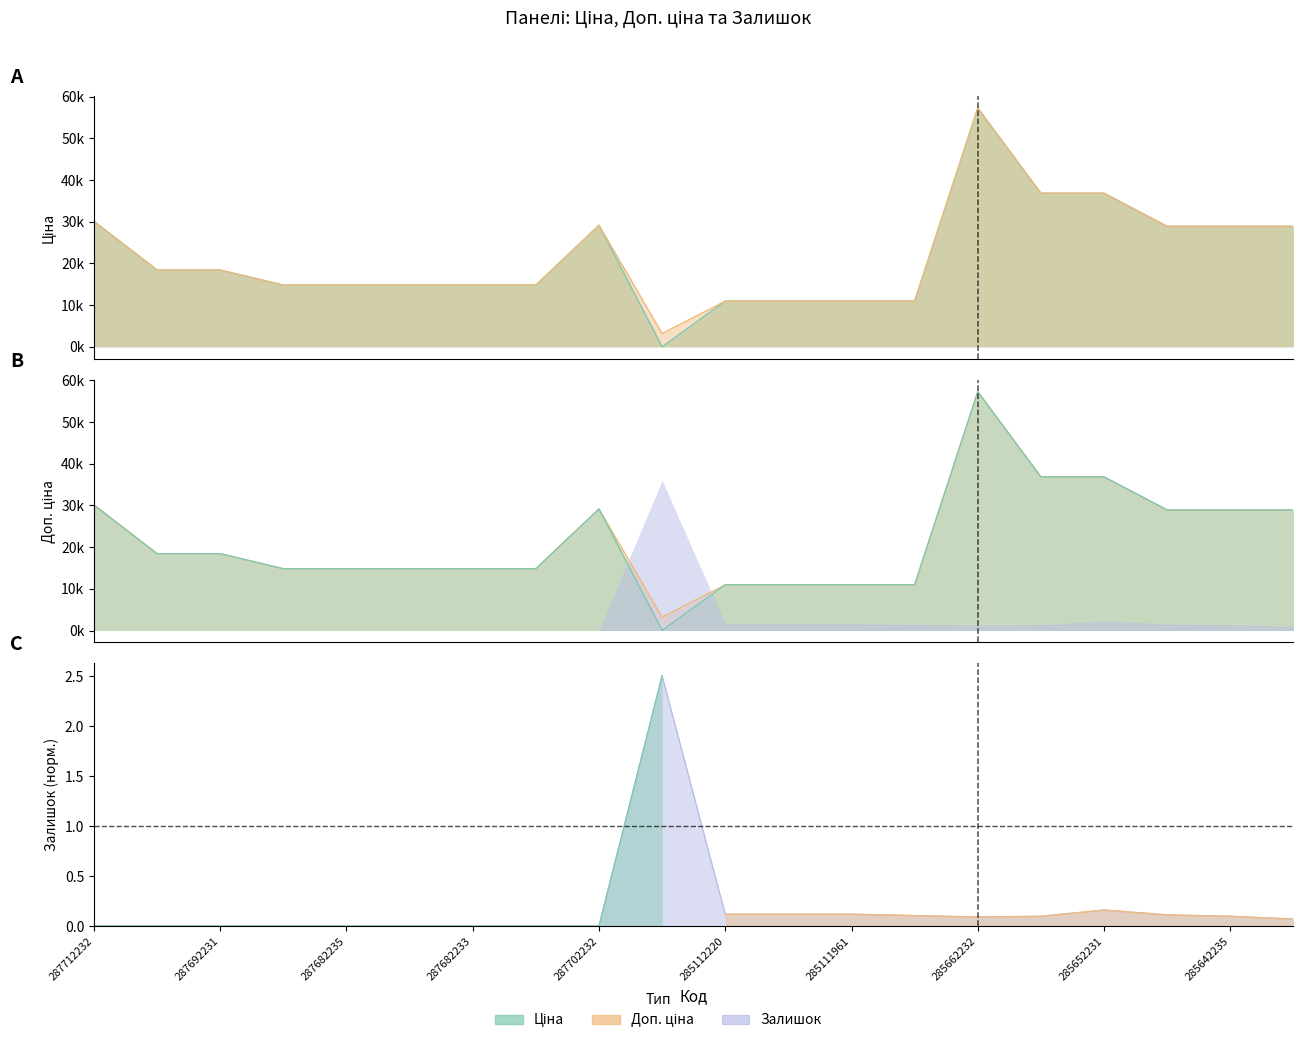

At which category is the sum across all series the highest?

285662232